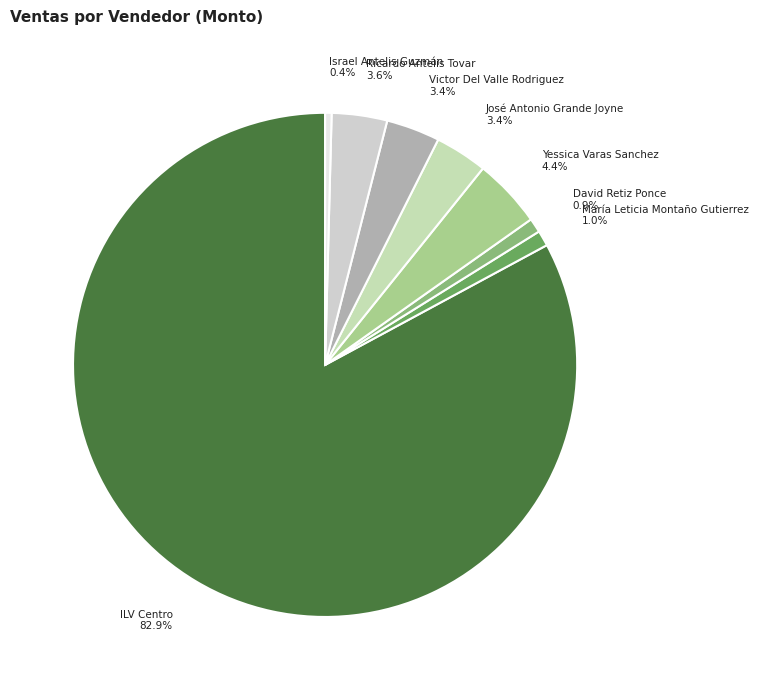

Which category has the biggest portion of the pie?

ILV Centro